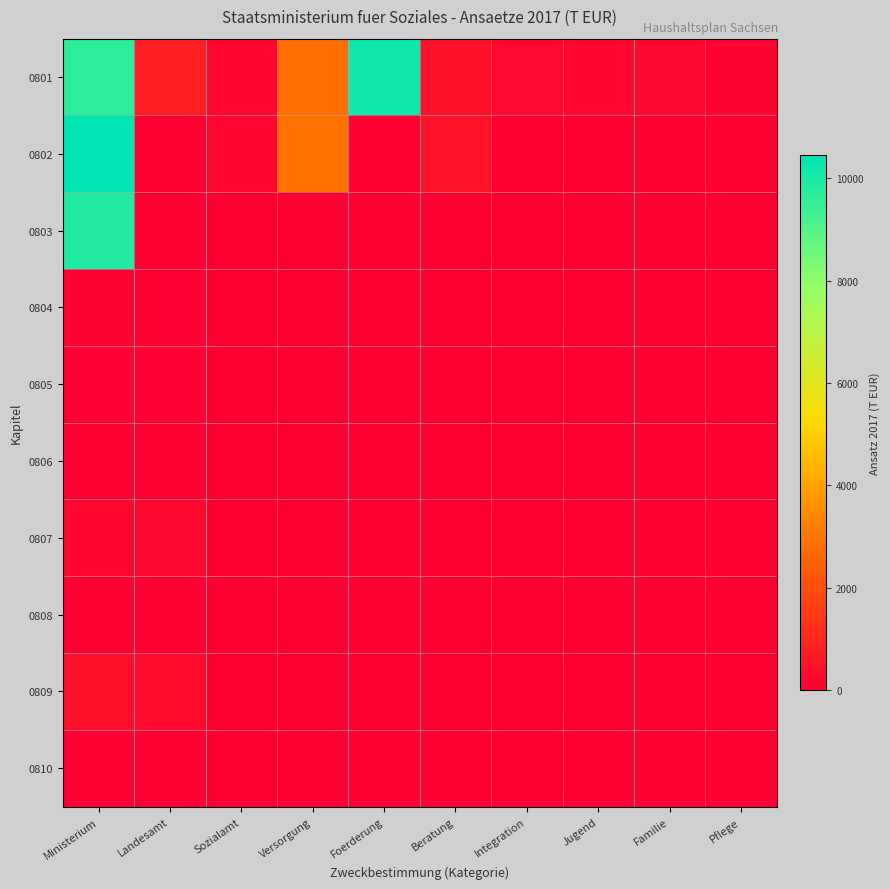

What is the spread (max minus min) of values at Pflege?

105.0